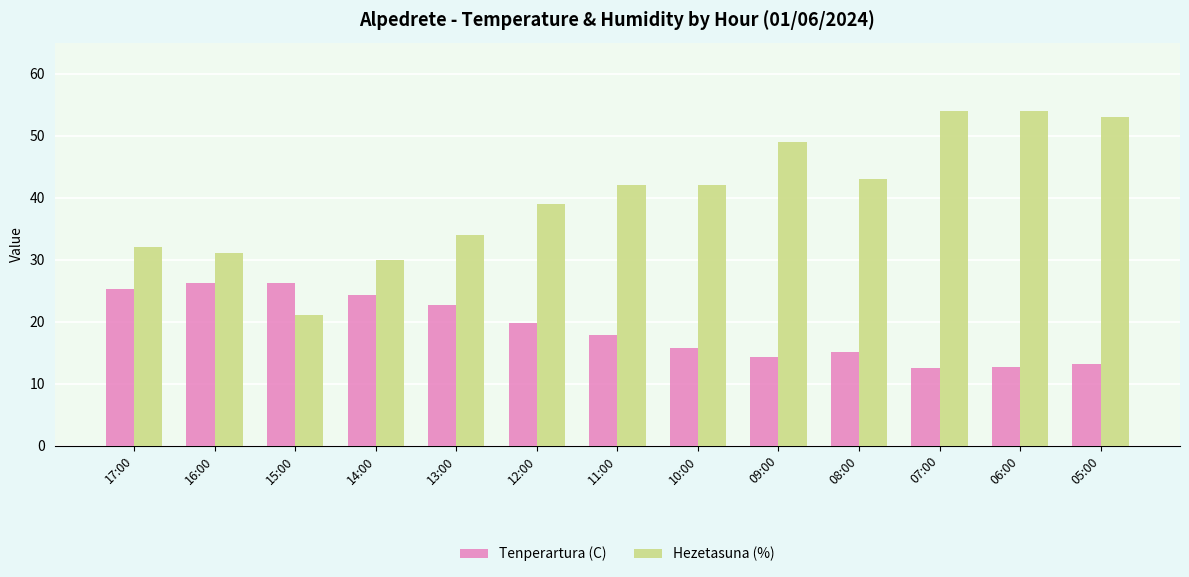

What is the total value across all series at 12:00?

58.7